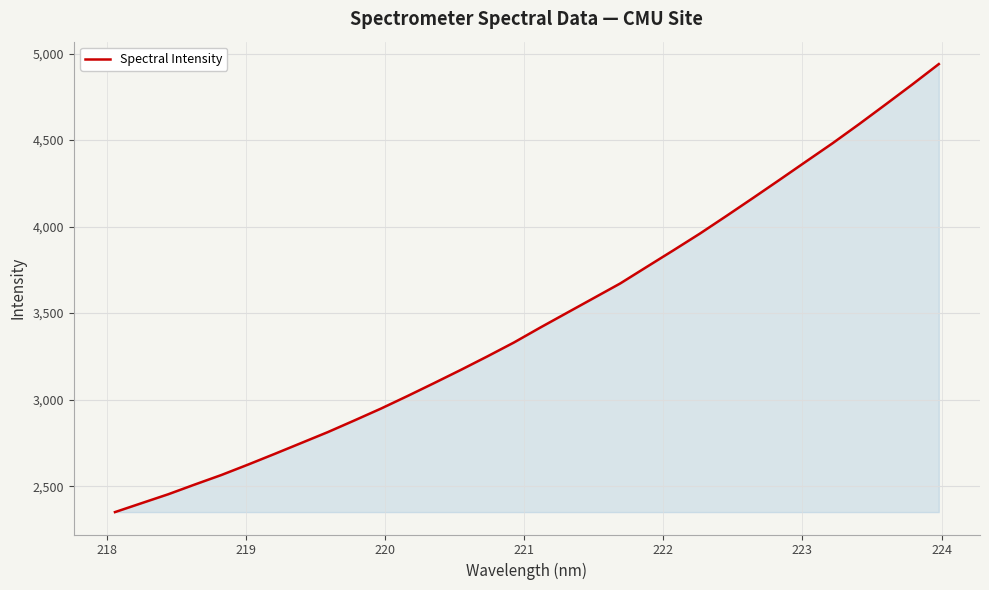

What is the maximum value shown in the chart?

4939.5